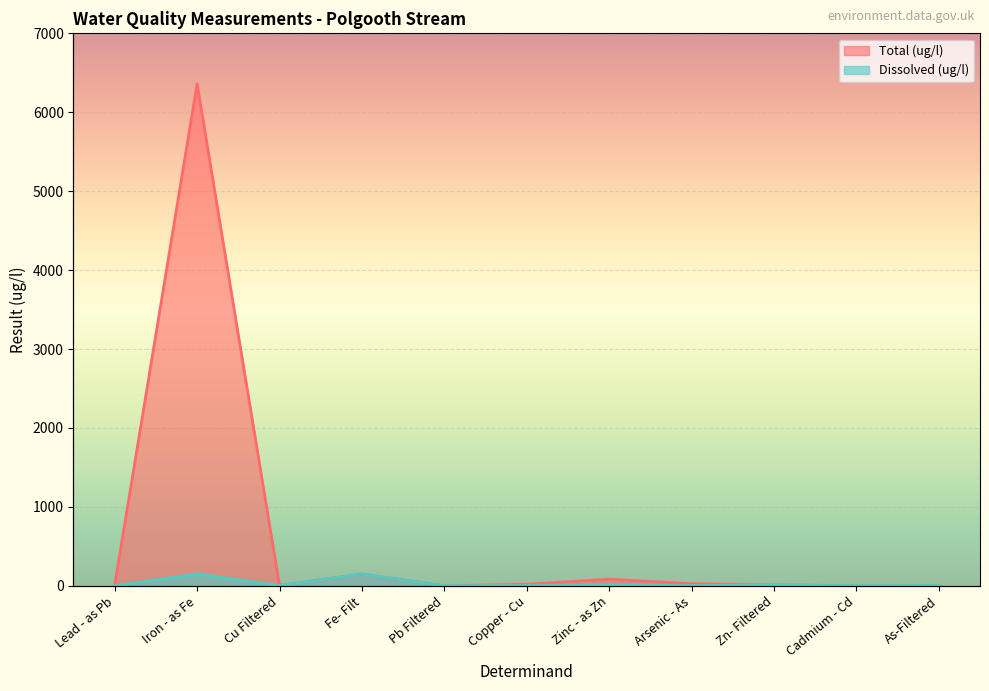

How many interior local valleys does the Dissolved (ug/l) series have?

4